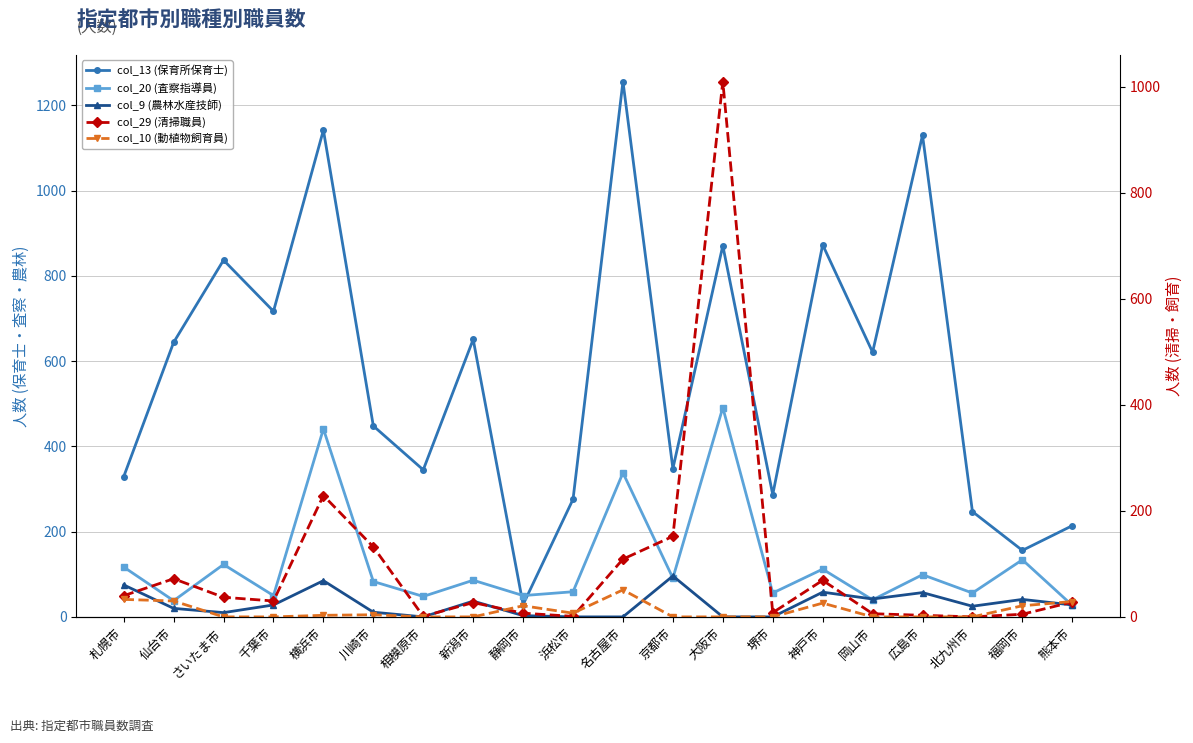

At how many categories does at least one series exceed 181?

18